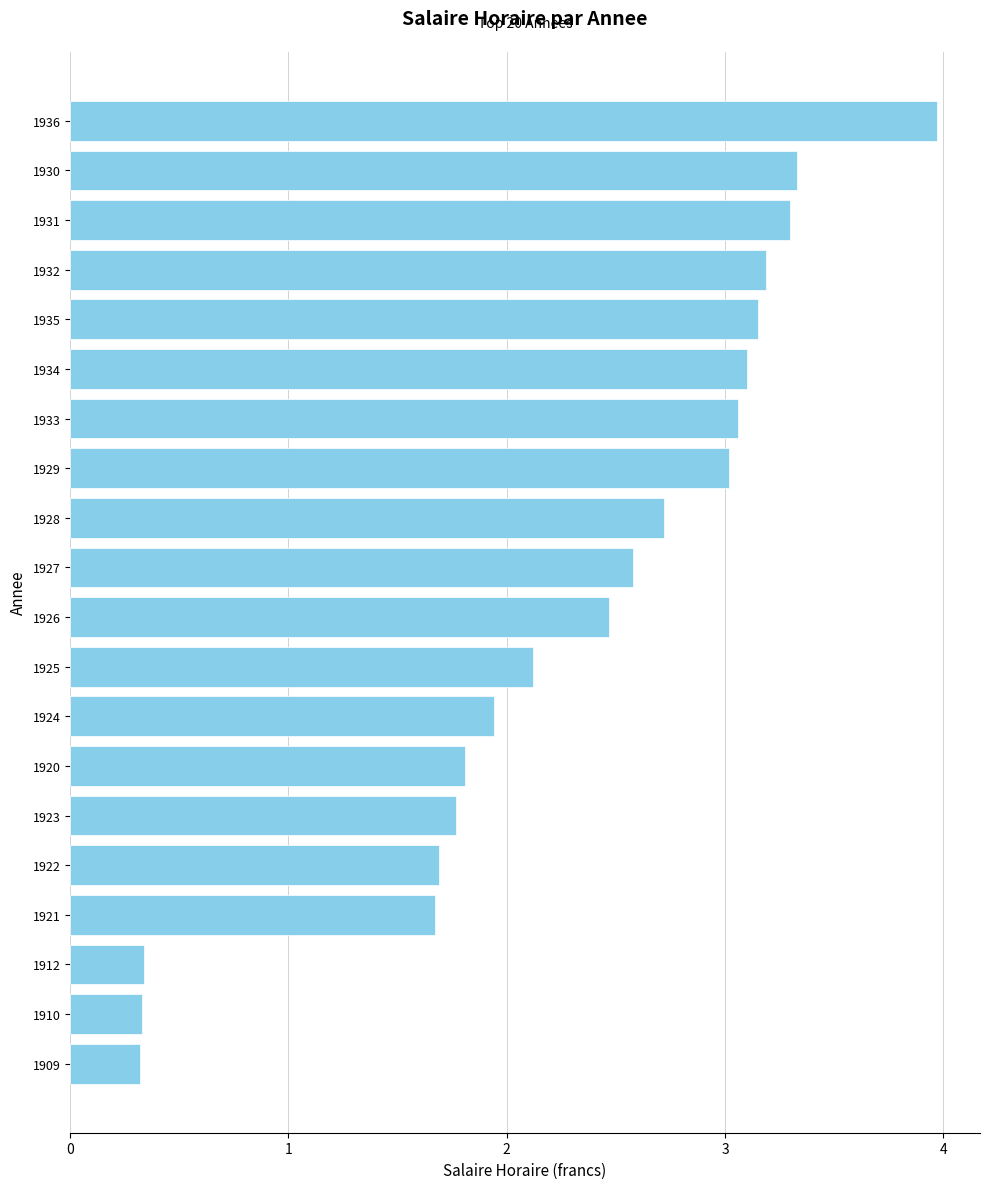

Are the bars grouped side by side (vs. stacked)?

No